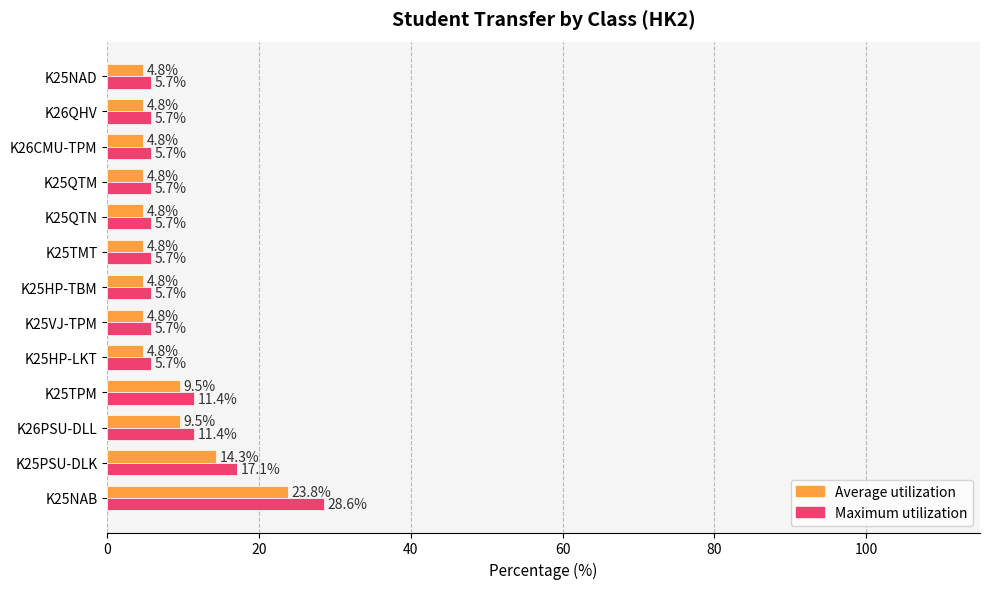

What is the sum of the Average utilization values at K25TPM and K25HP-LKT?

14.3